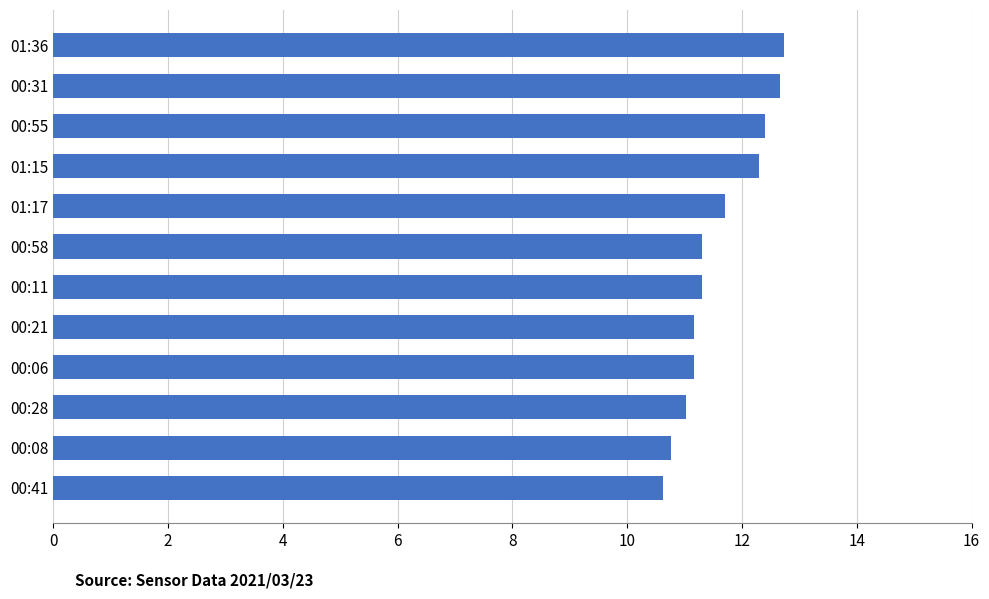

What is the change in value from 00:58 to 00:31?

+1.4